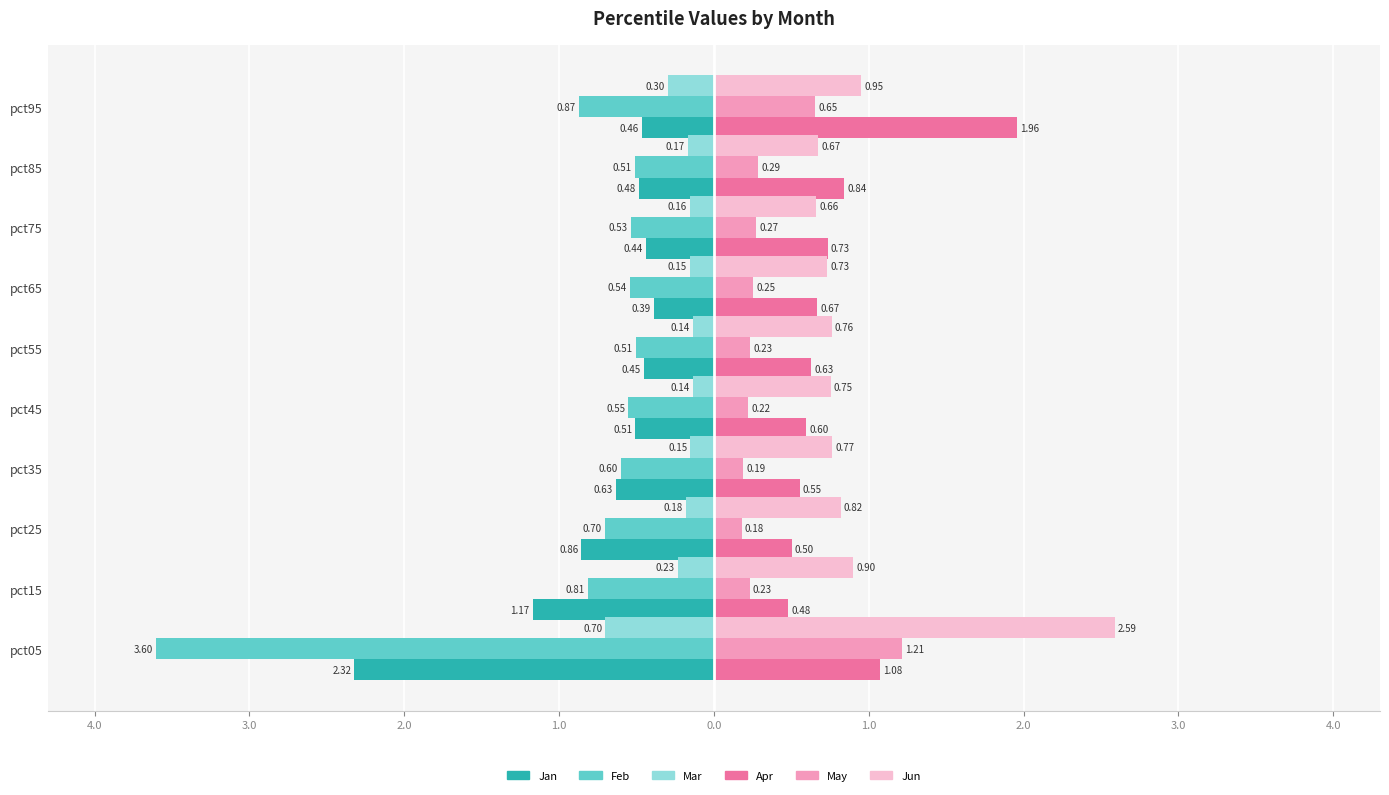

What are all the series names shown in the legend?

Jan, Feb, Mar, Apr, May, Jun